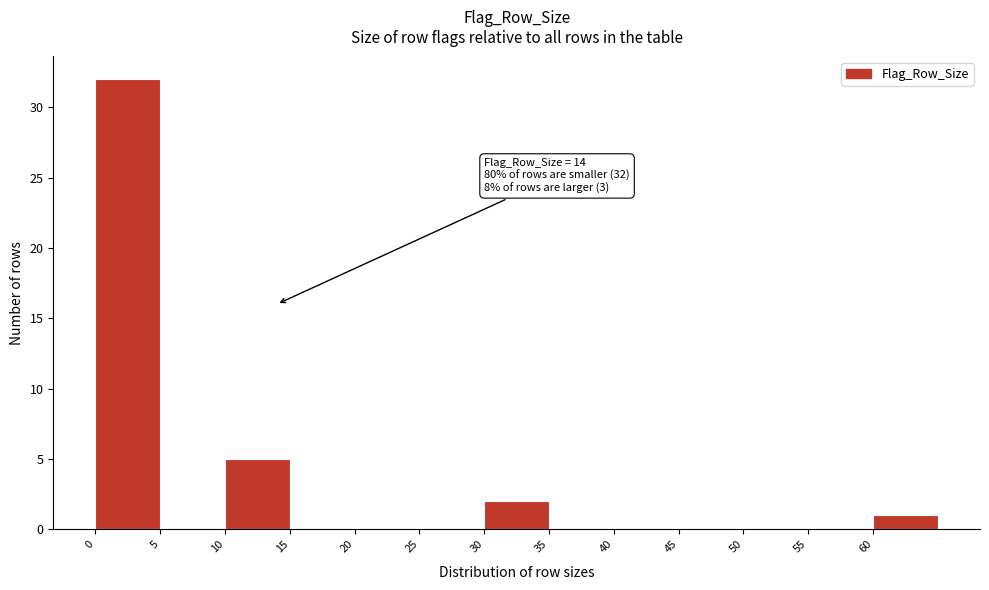

Which range on the x-axis has the tallest bar?

0 to 5